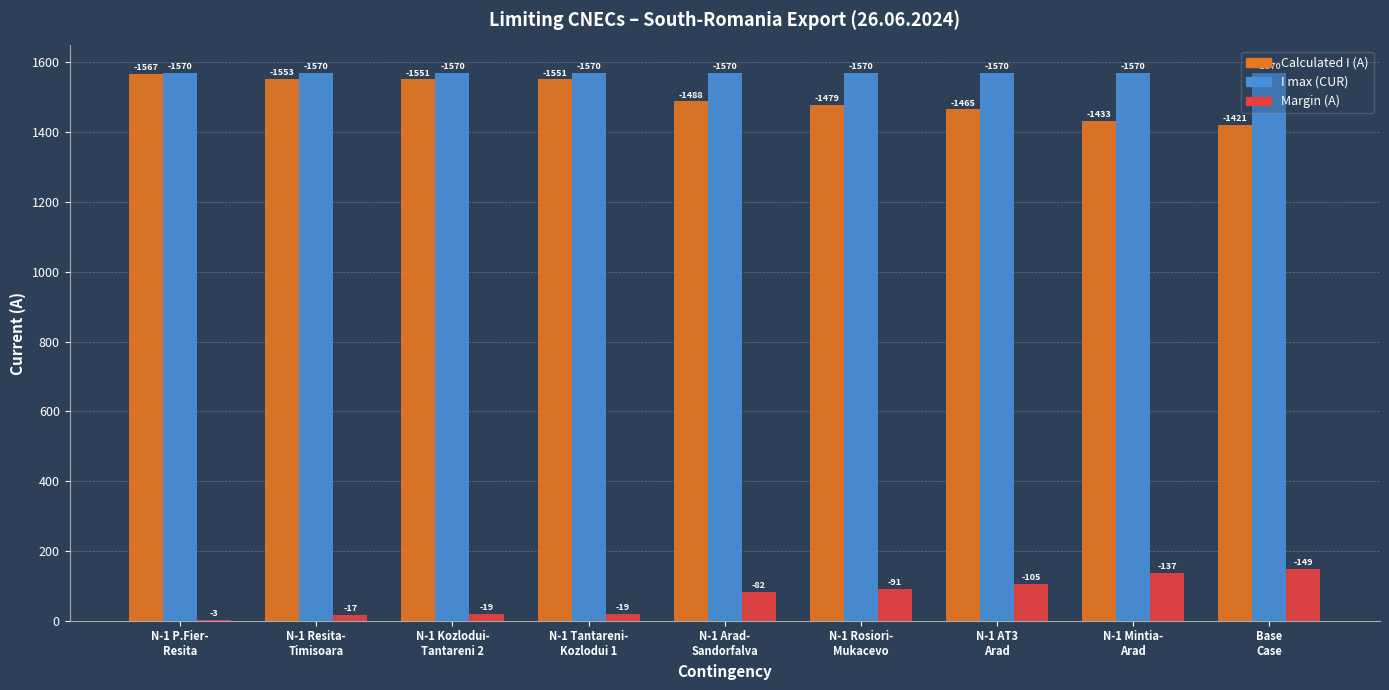

At how many categories does at least one series exceed 288?

9